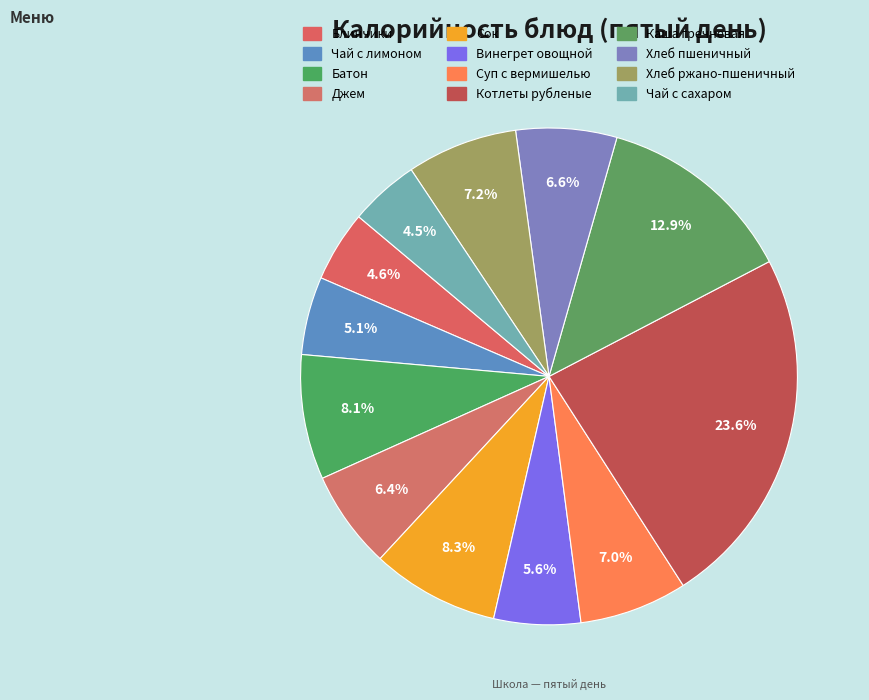

How many slices are in this pie chart?

12